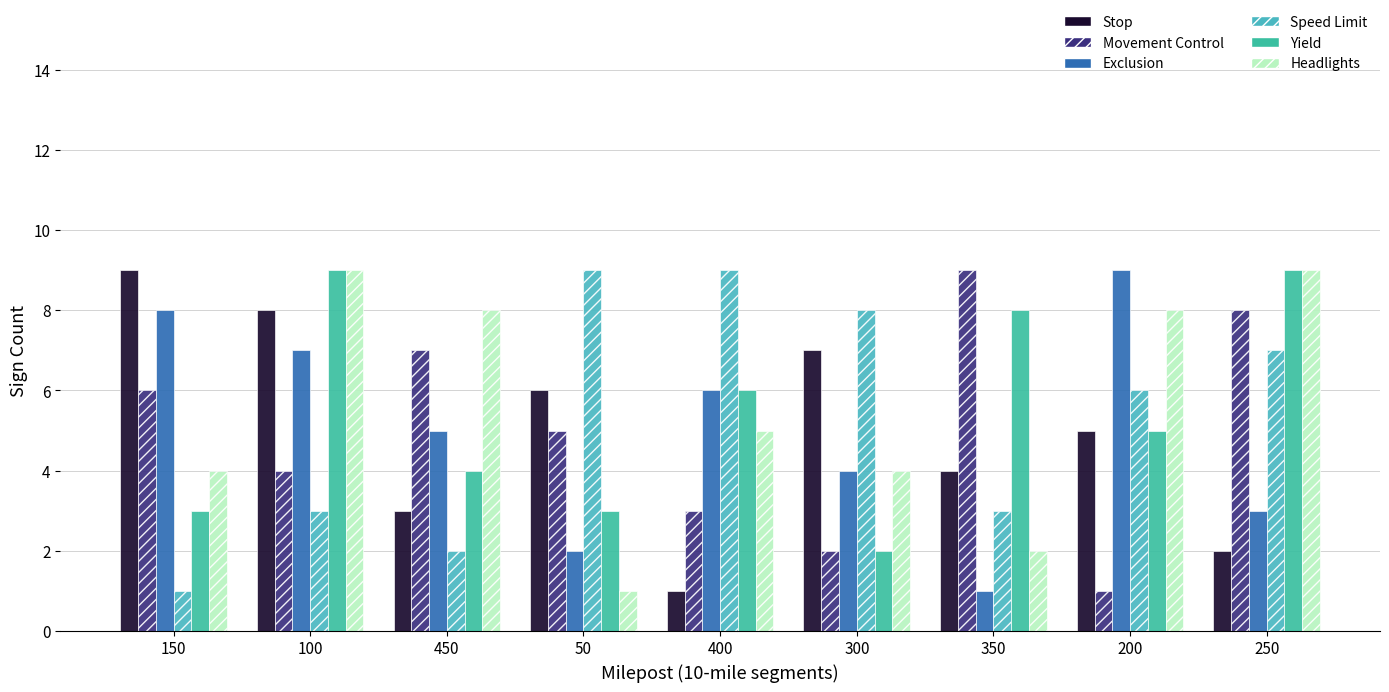

Between 300 and 200, which series saw the biggest shift?

Exclusion